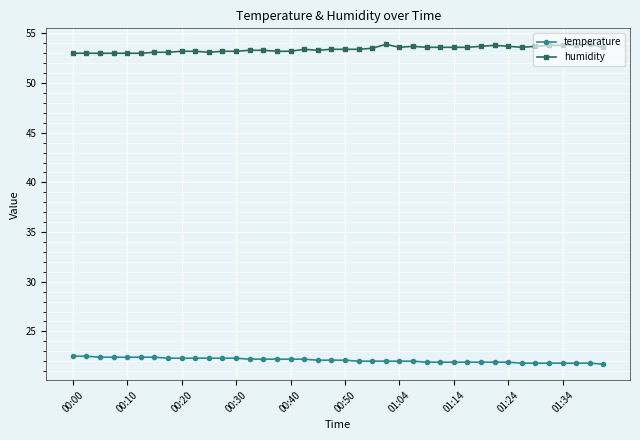

At how many categories does at least one series exceed 26?

40